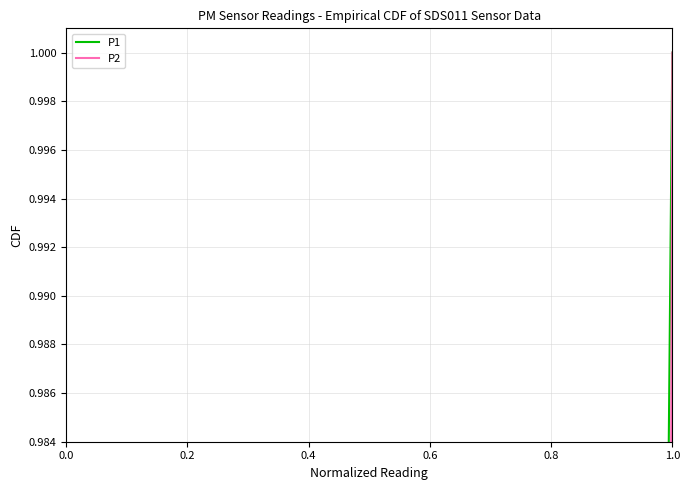

What are all the series names shown in the legend?

P1, P2